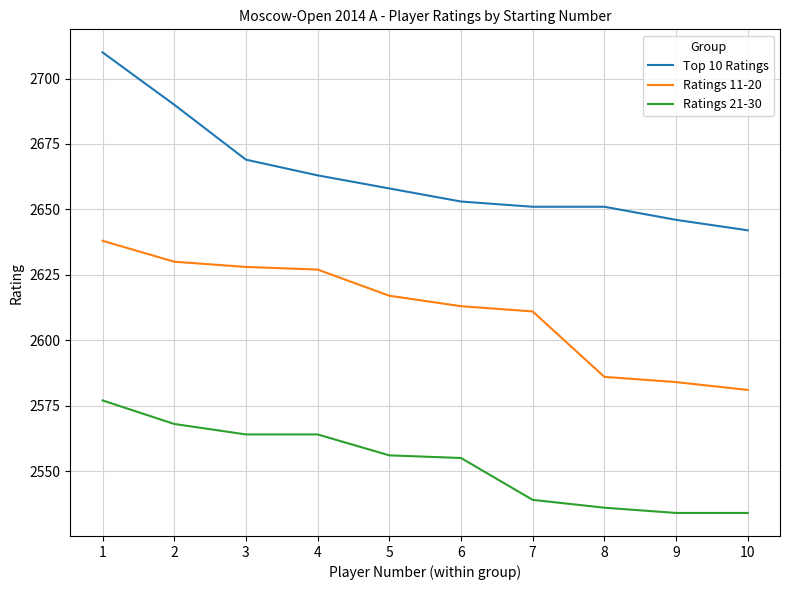

Where does the Ratings 11-20 series first go above 2617?

1